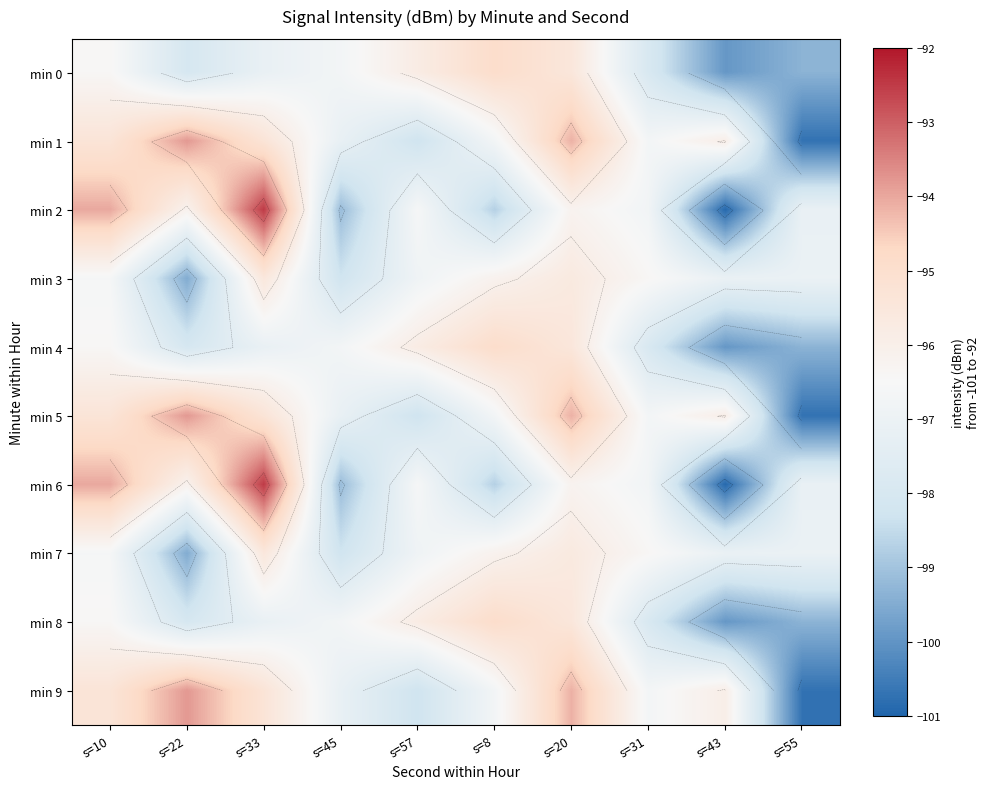

What is the sum of all min 5 values?

-964.1